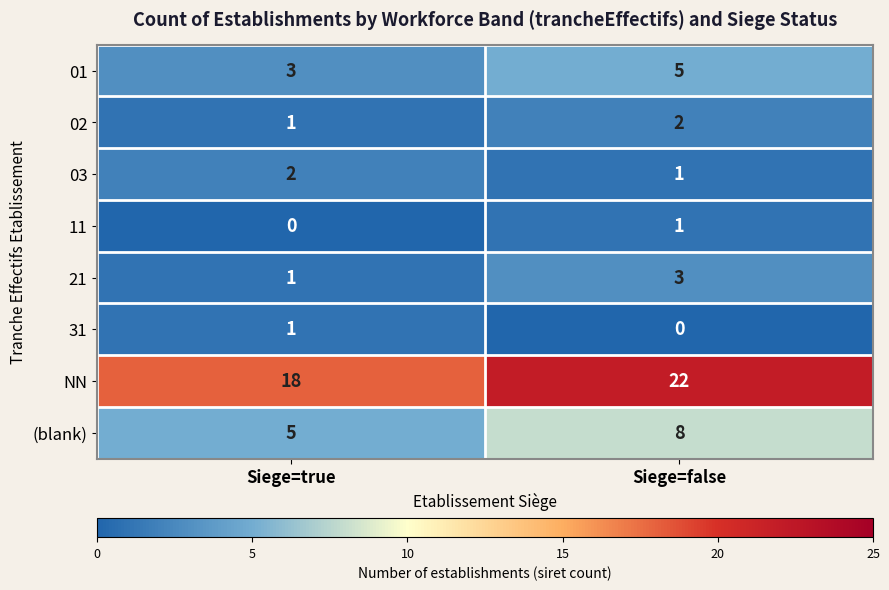

Between Siege=true and Siege=false, which series saw the biggest shift?

NN